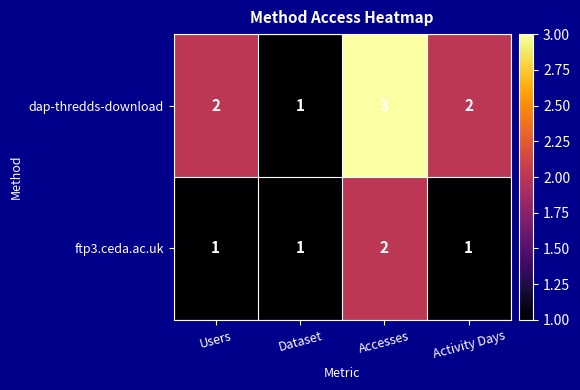

Which series has the largest range (max minus min)?

dap-thredds-download